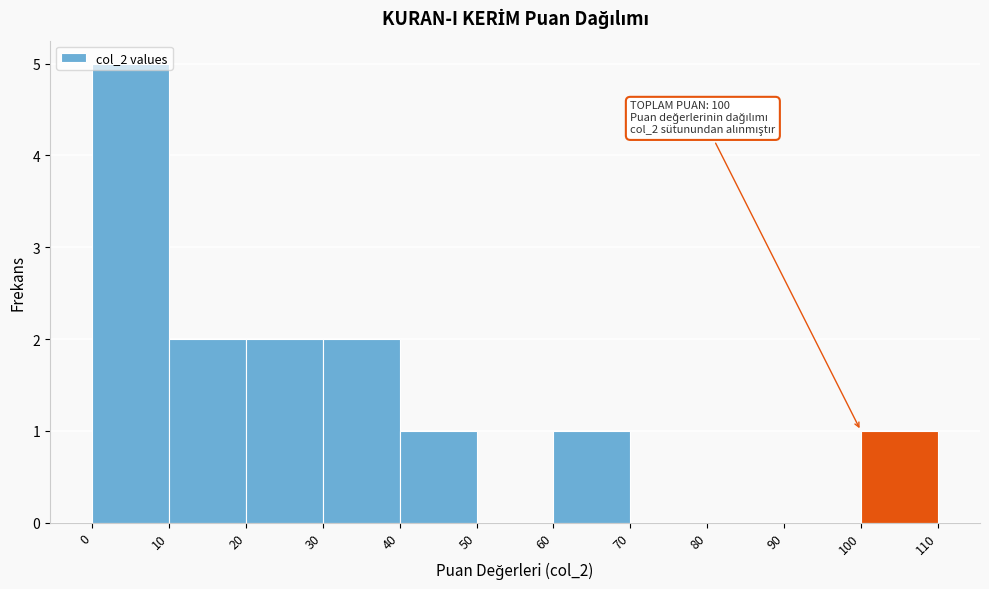

Which range on the x-axis has the tallest bar?

0 to 10